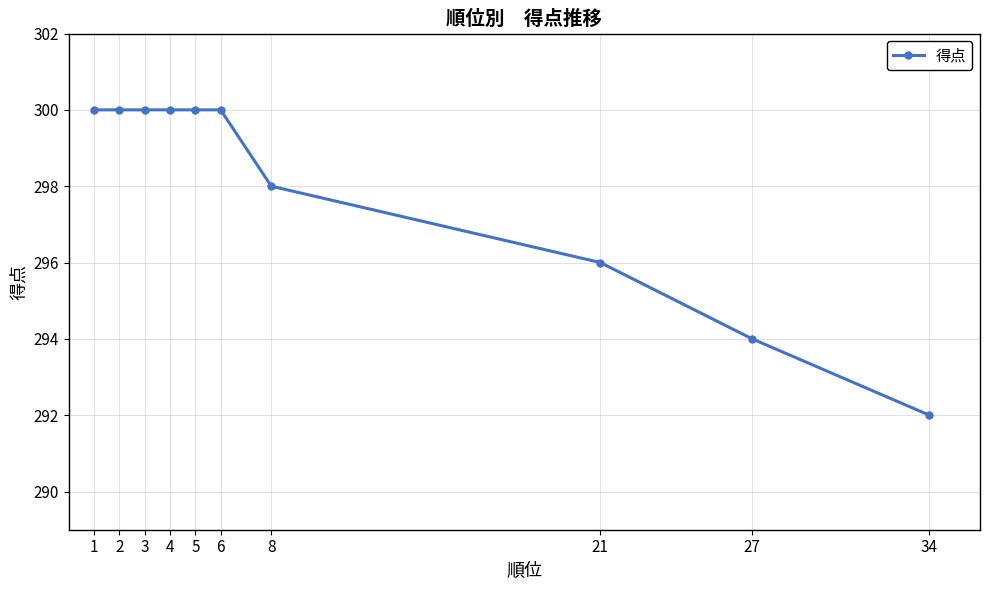

What is the approximate value at 6?

300